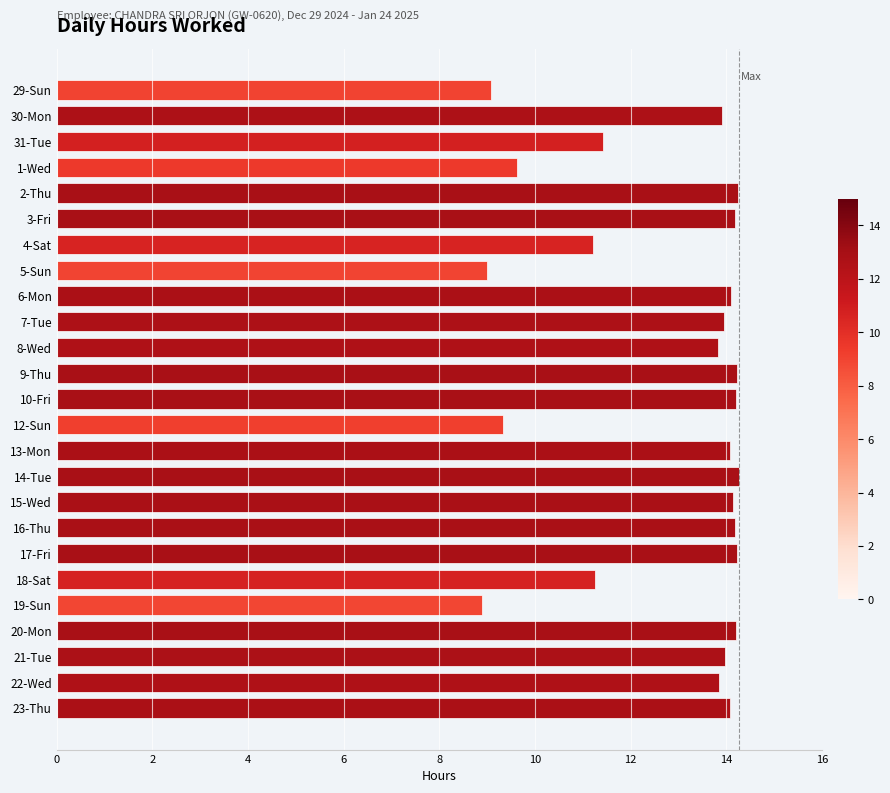

True or false: the data shows 11.4 at 31-Tue.

True